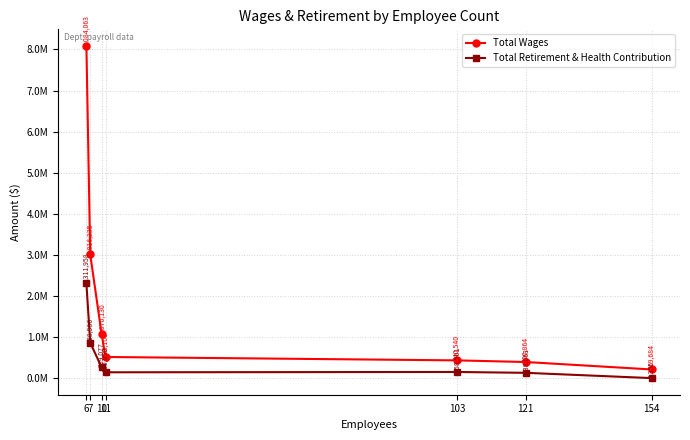

Which series has the largest total across all categories?

Total Wages